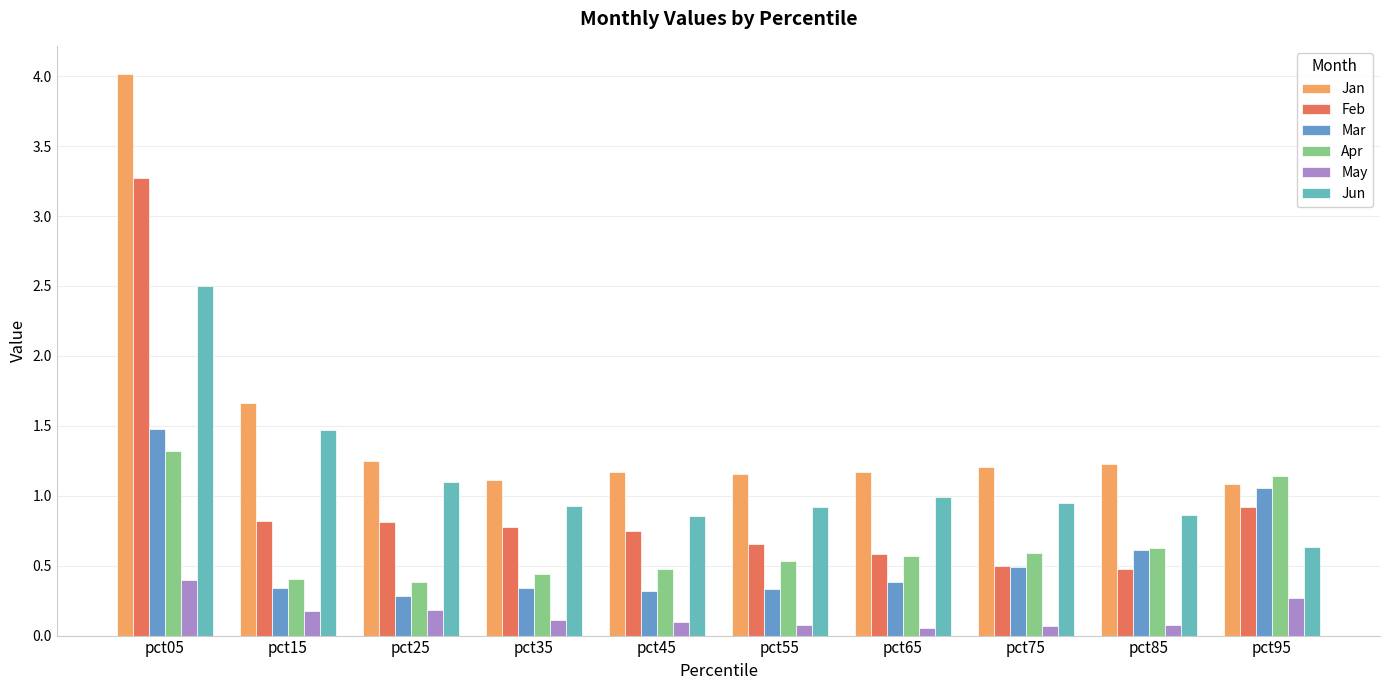

Between pct15 and pct25, which is larger?

pct15